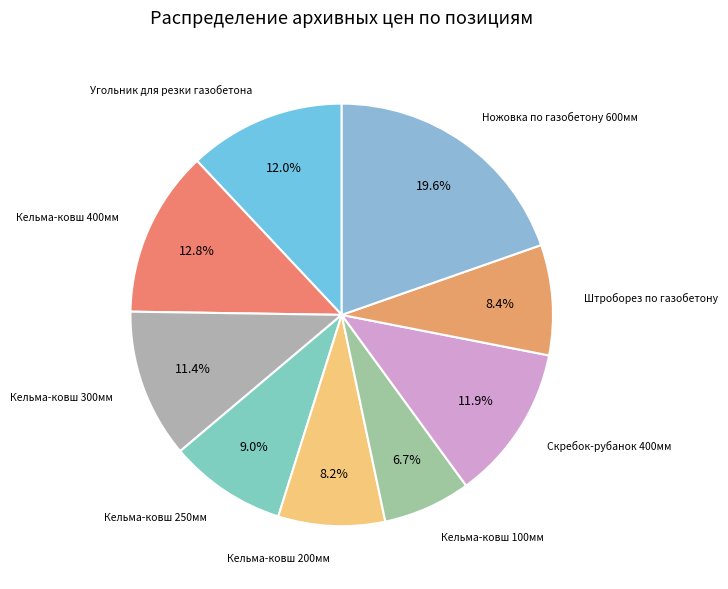

How many segments does this pie chart have?

9